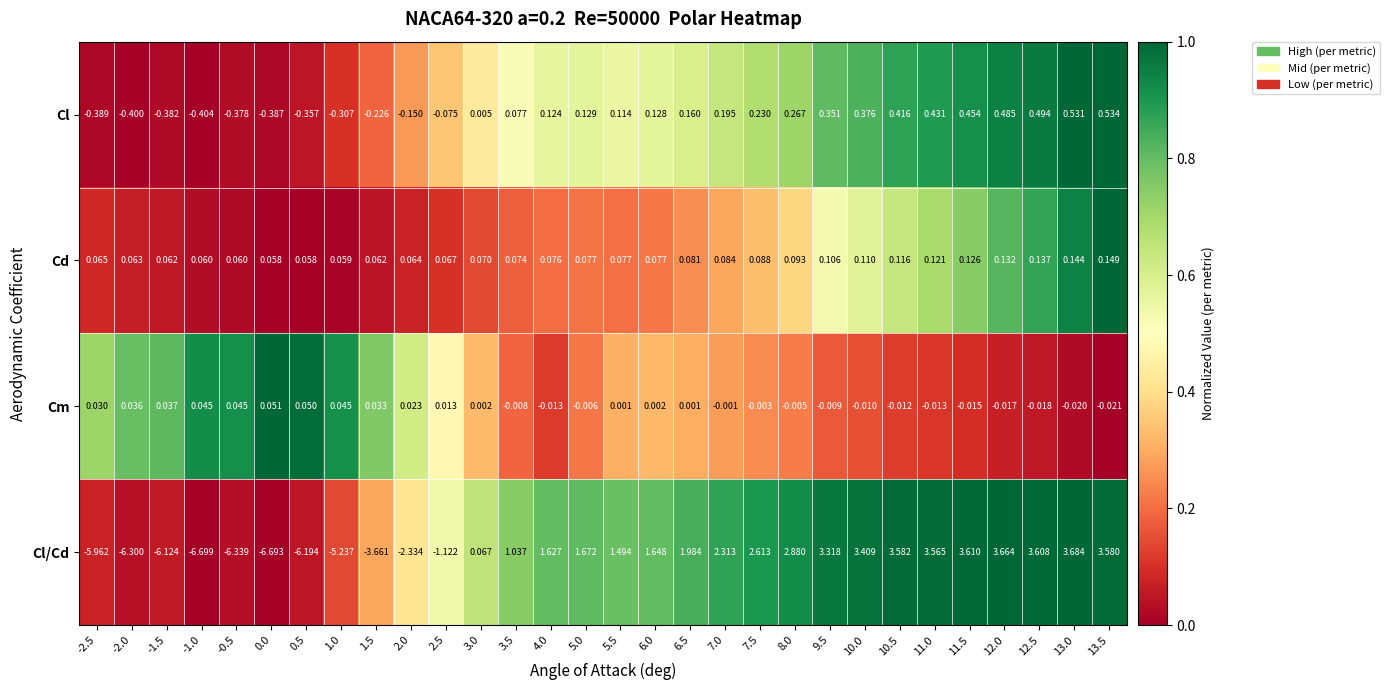

Which series has the largest total across all categories?

Cd